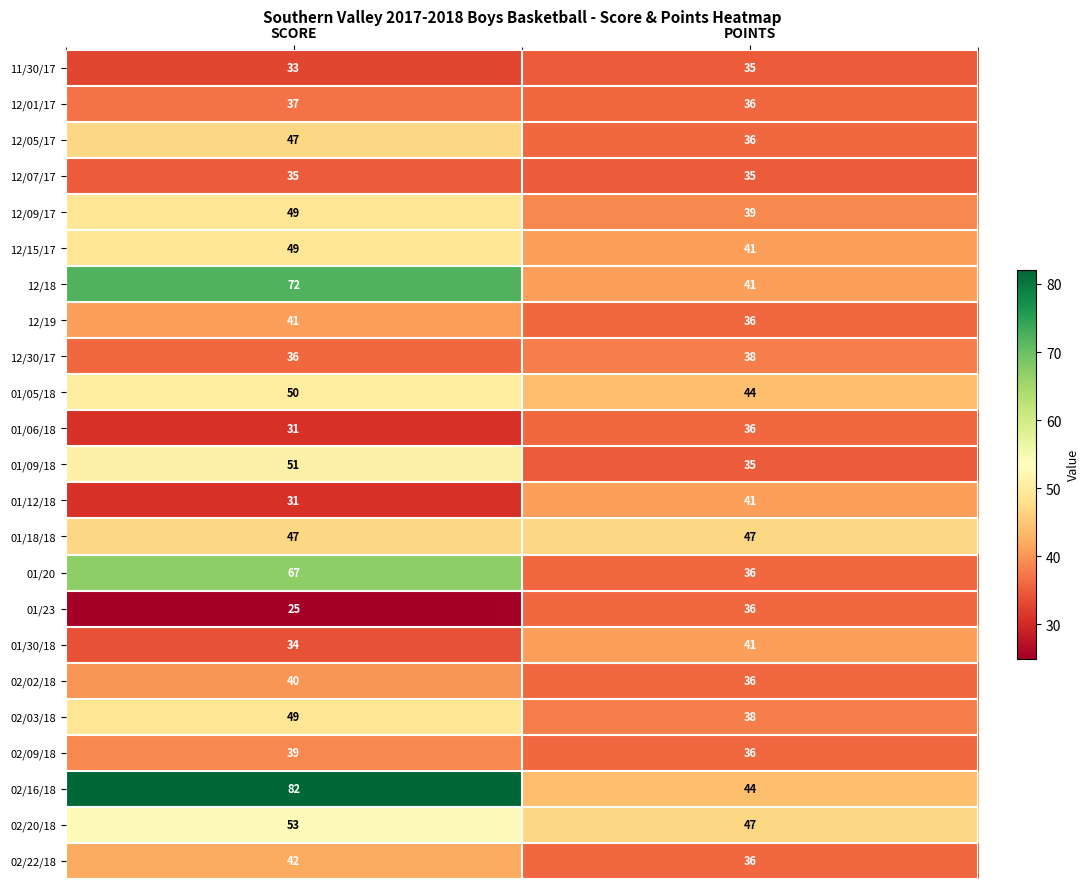

What is the sum of the 02/02/18 values at SCORE and POINTS?

76